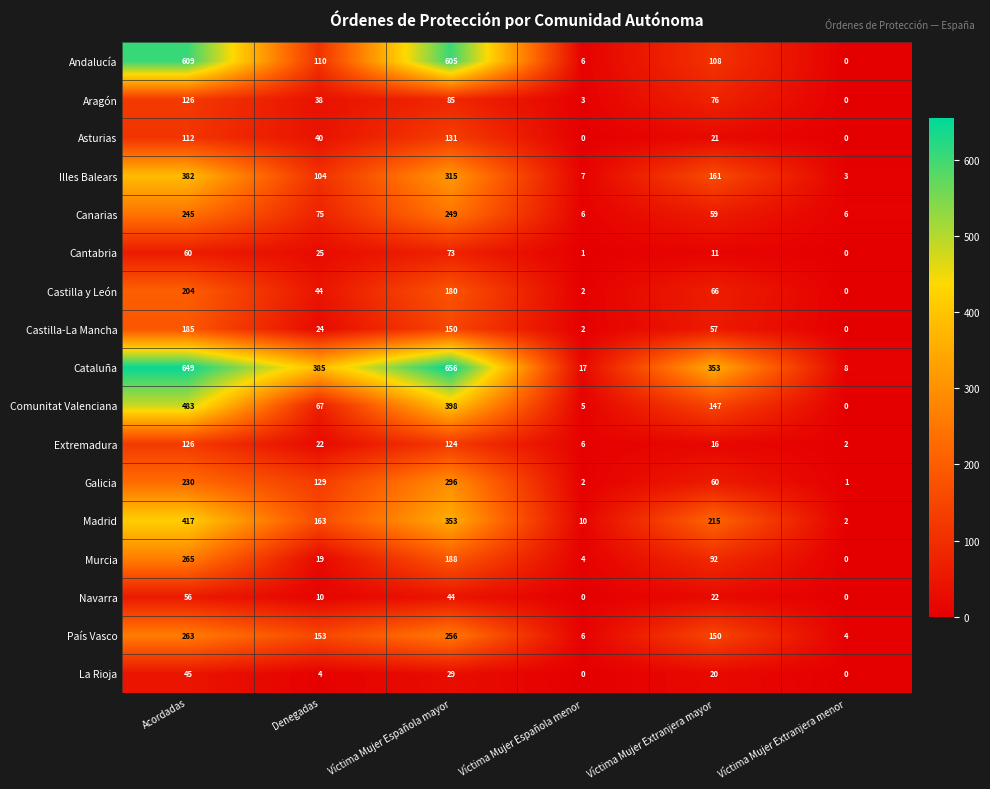

What is the total value across all series at Víctima Mujer Extranjera menor?

26